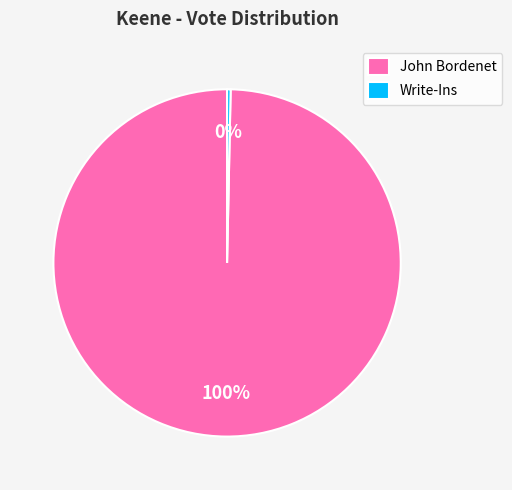

Between Write-Ins and John Bordenet, which is larger?

John Bordenet